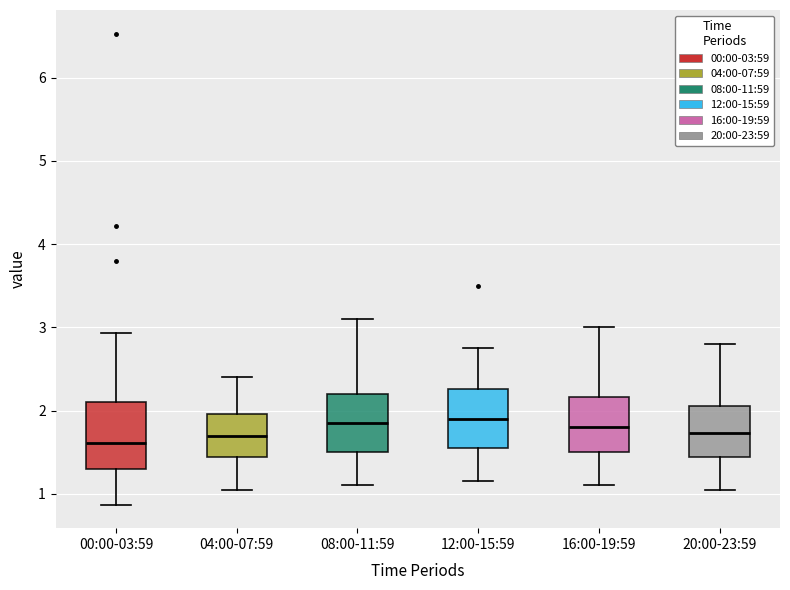

Reading left to right, transcribe this box plot: for each box, give where its median line is, the range the box spans, and where its two whiskers end, as read against the y-axis. The values are not printed on the chart, so give them approximately, as read against the axis.

00:00-03:59: median 1.6, box 1.3 to 2.1, whiskers 0.9 to 2.9
04:00-07:59: median 1.7, box 1.4 to 2.0, whiskers 1.1 to 2.4
08:00-11:59: median 1.9, box 1.5 to 2.2, whiskers 1.1 to 3.1
12:00-15:59: median 1.9, box 1.6 to 2.3, whiskers 1.2 to 2.8
16:00-19:59: median 1.8, box 1.5 to 2.2, whiskers 1.1 to 3.0
20:00-23:59: median 1.7, box 1.4 to 2.1, whiskers 1.1 to 2.8